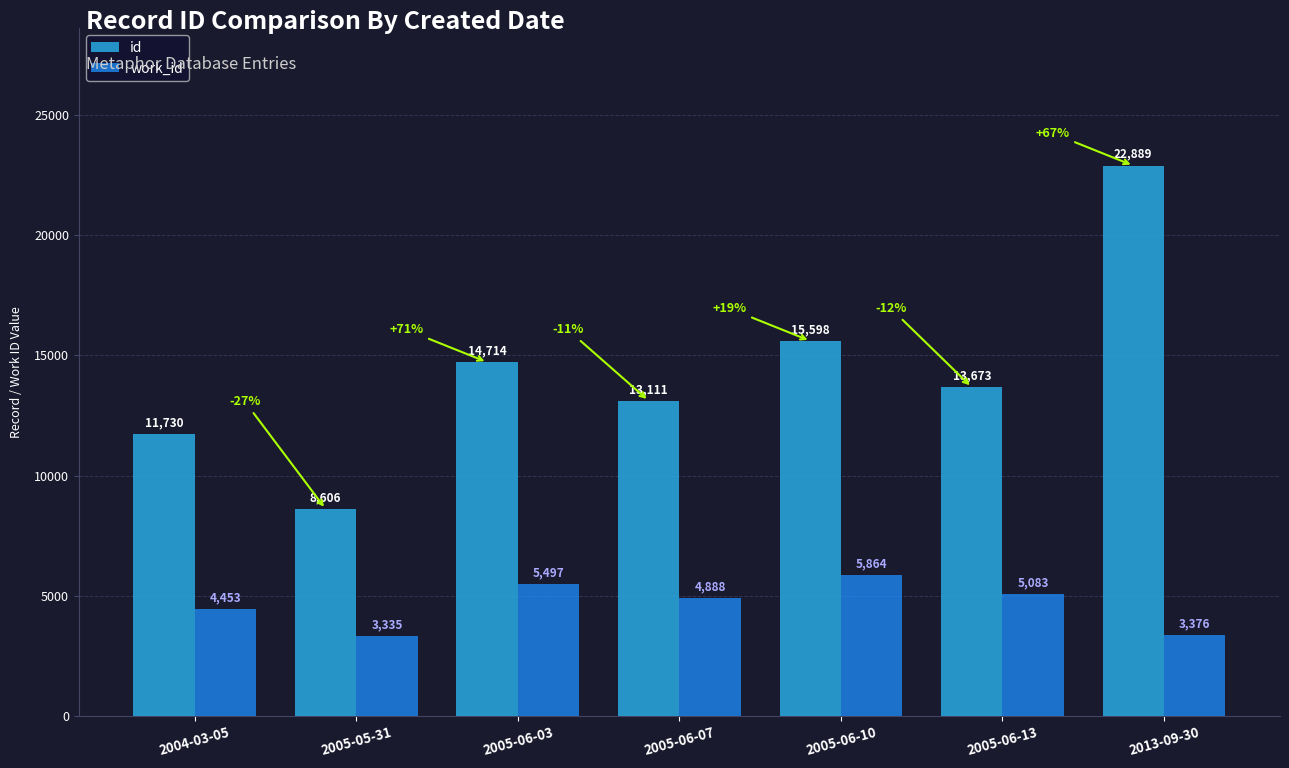

Reading right to left, transcribe all the data shown in this chart.

id: 2013-09-30=22889	2005-06-13=13673	2005-06-10=15598	2005-06-07=13111	2005-06-03=14714	2005-05-31=8606	2004-03-05=11730
work_id: 2013-09-30=3376	2005-06-13=5083	2005-06-10=5864	2005-06-07=4888	2005-06-03=5497	2005-05-31=3335	2004-03-05=4453